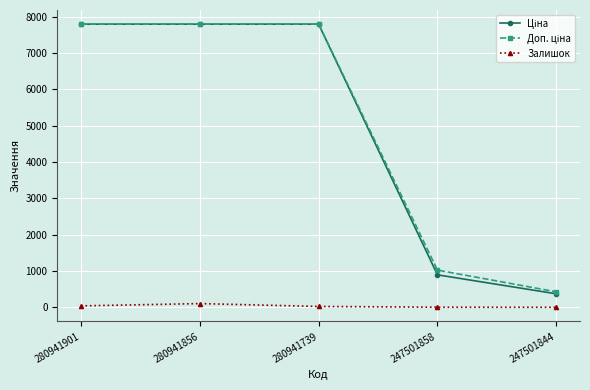

What is the spread (max minus min) of values at 247501858?

1021.7